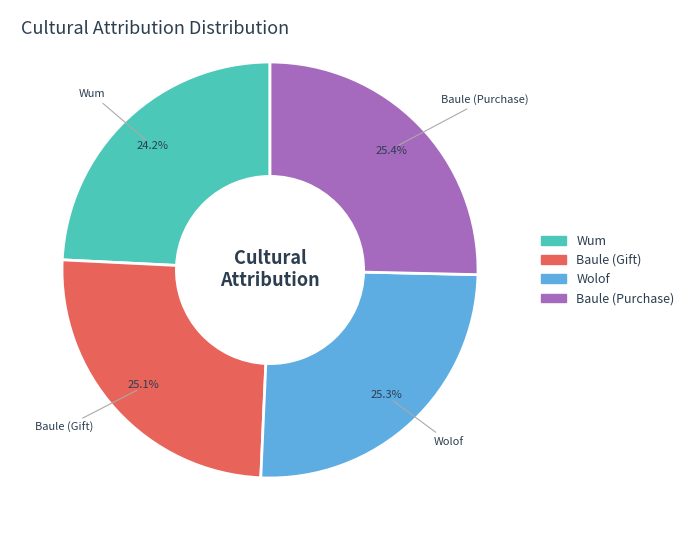

To the nearest percent, what percentage of the pie is Wolof?

25%